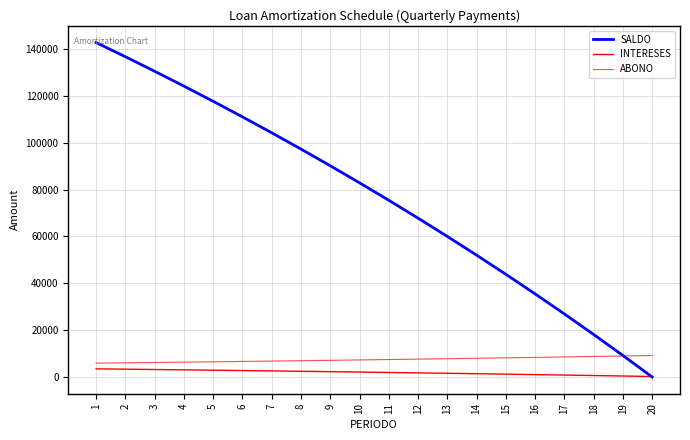

Count the number of data series in this chart.

3